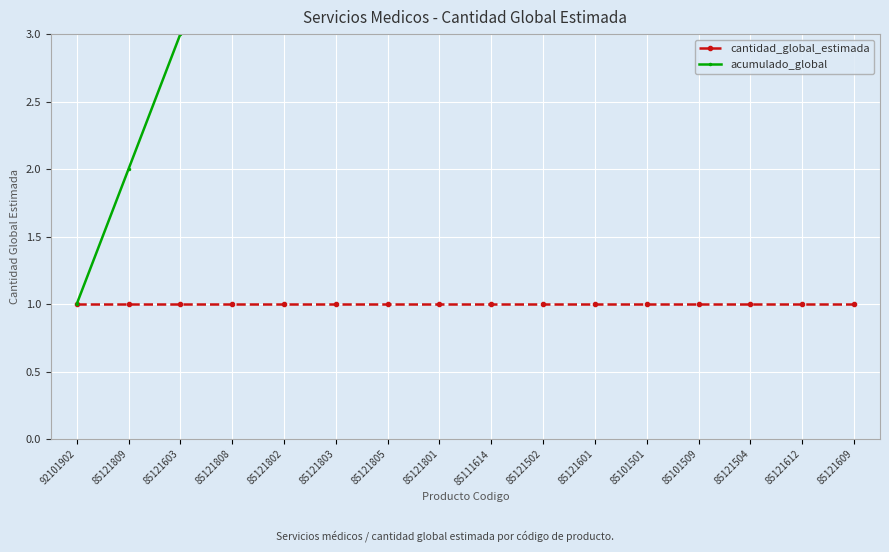

What is the spread (max minus min) of values at 85101501?

11